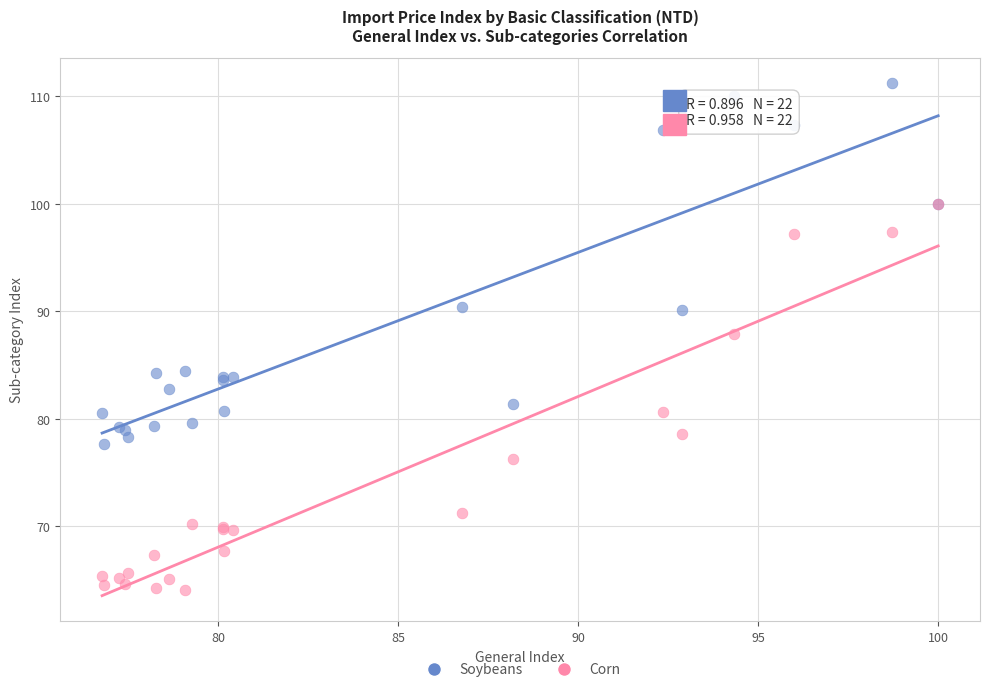

What are all the series names shown in the legend?

Soybeans, Corn